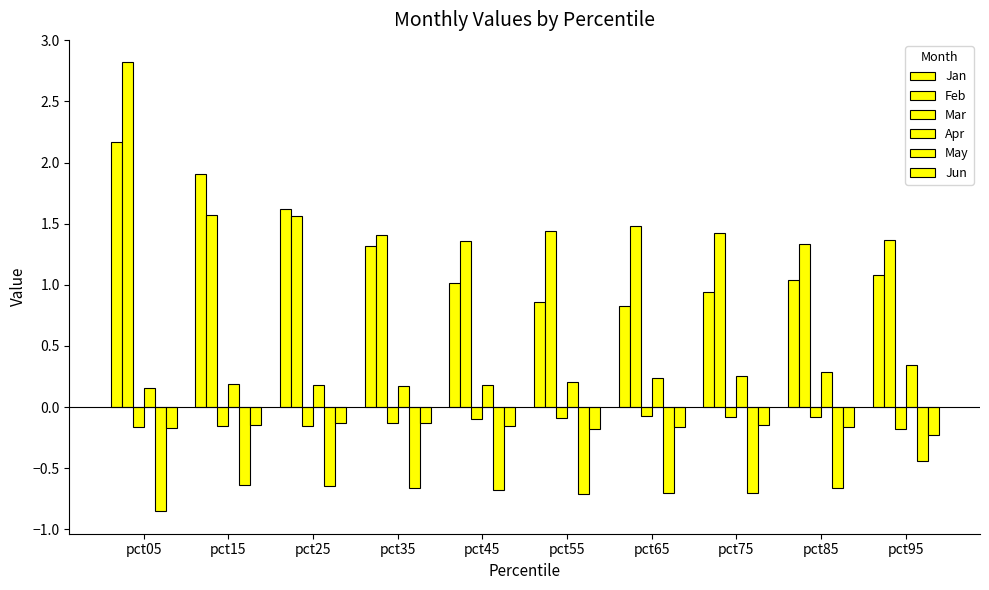

Rank the series by their maximum value, from lowest to highest.

May, Jun, Mar, Apr, Jan, Feb